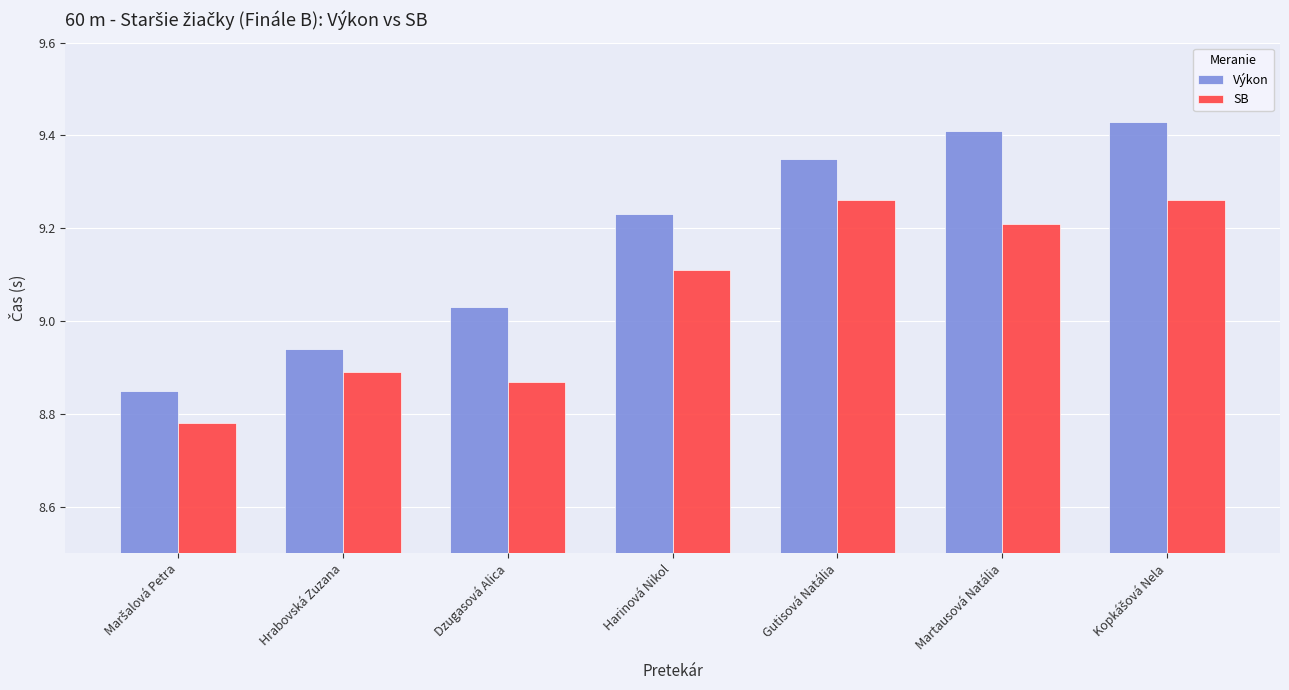

Is the value of Výkon at Martausová Natália greater than the value of SB at Martausová Natália?

Yes